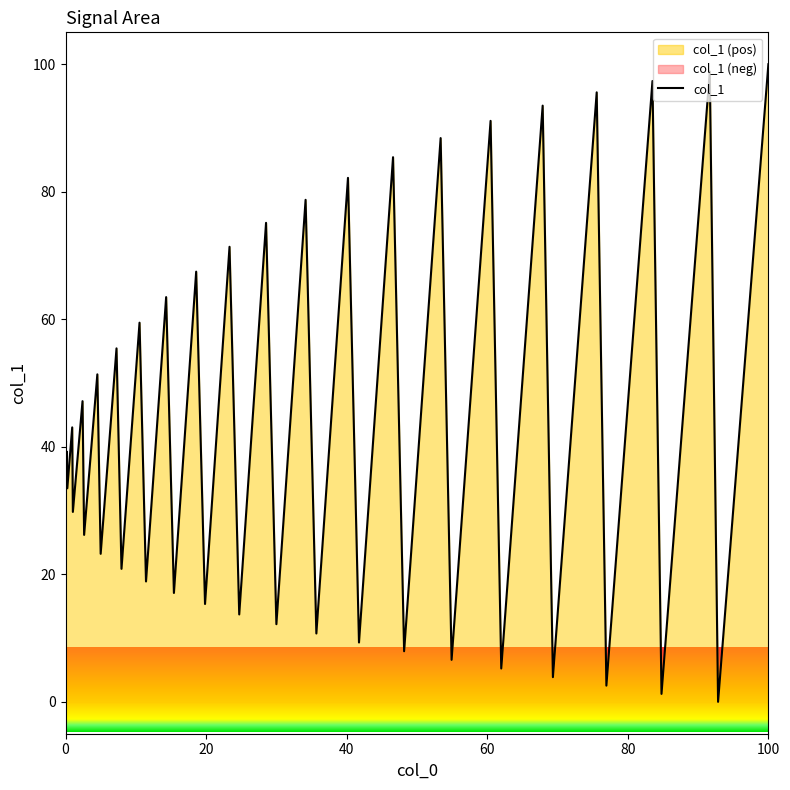

How many lines are shown in the chart?

1